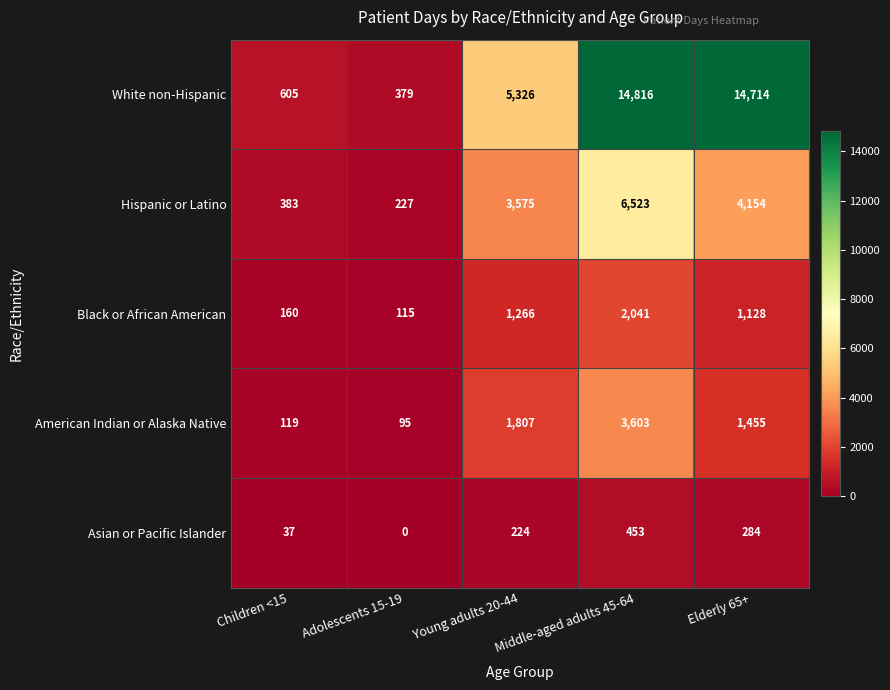

At which category does the chart reach its peak across all series?

Middle-aged adults 45-64